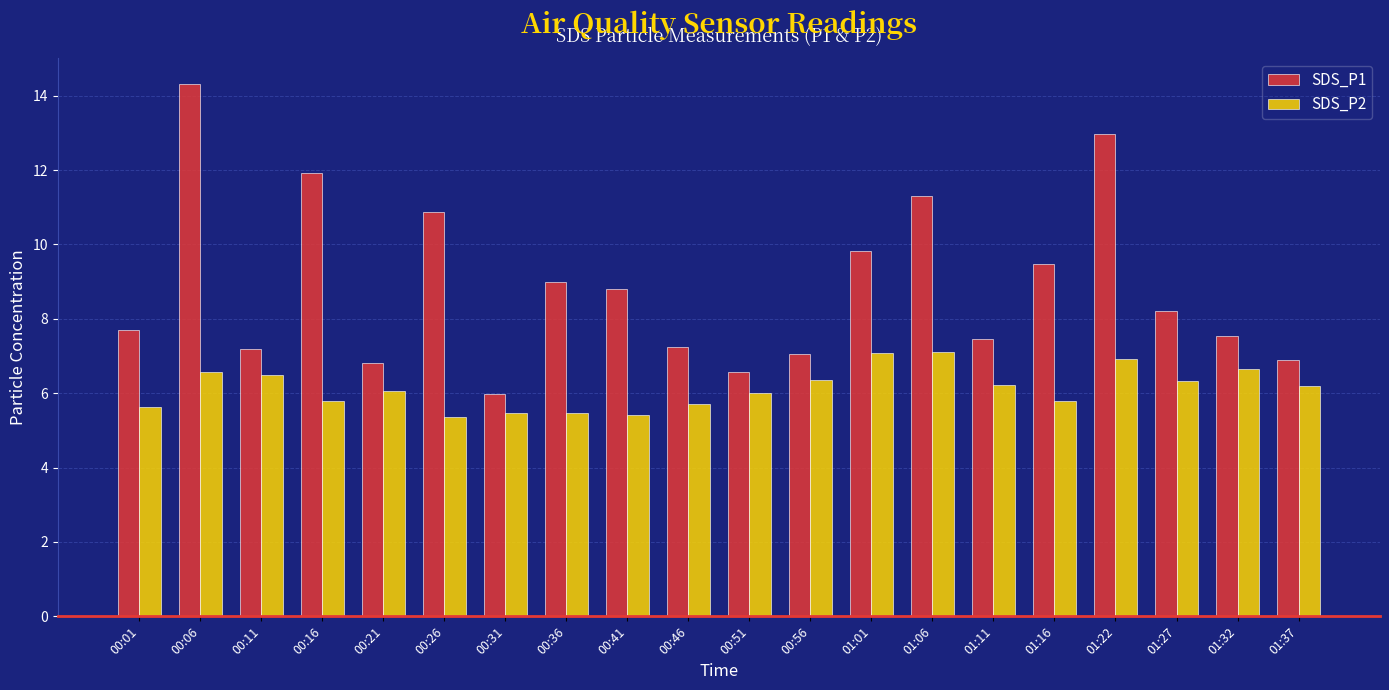

List the series in order of their overall mean, lowest first.

SDS_P2, SDS_P1